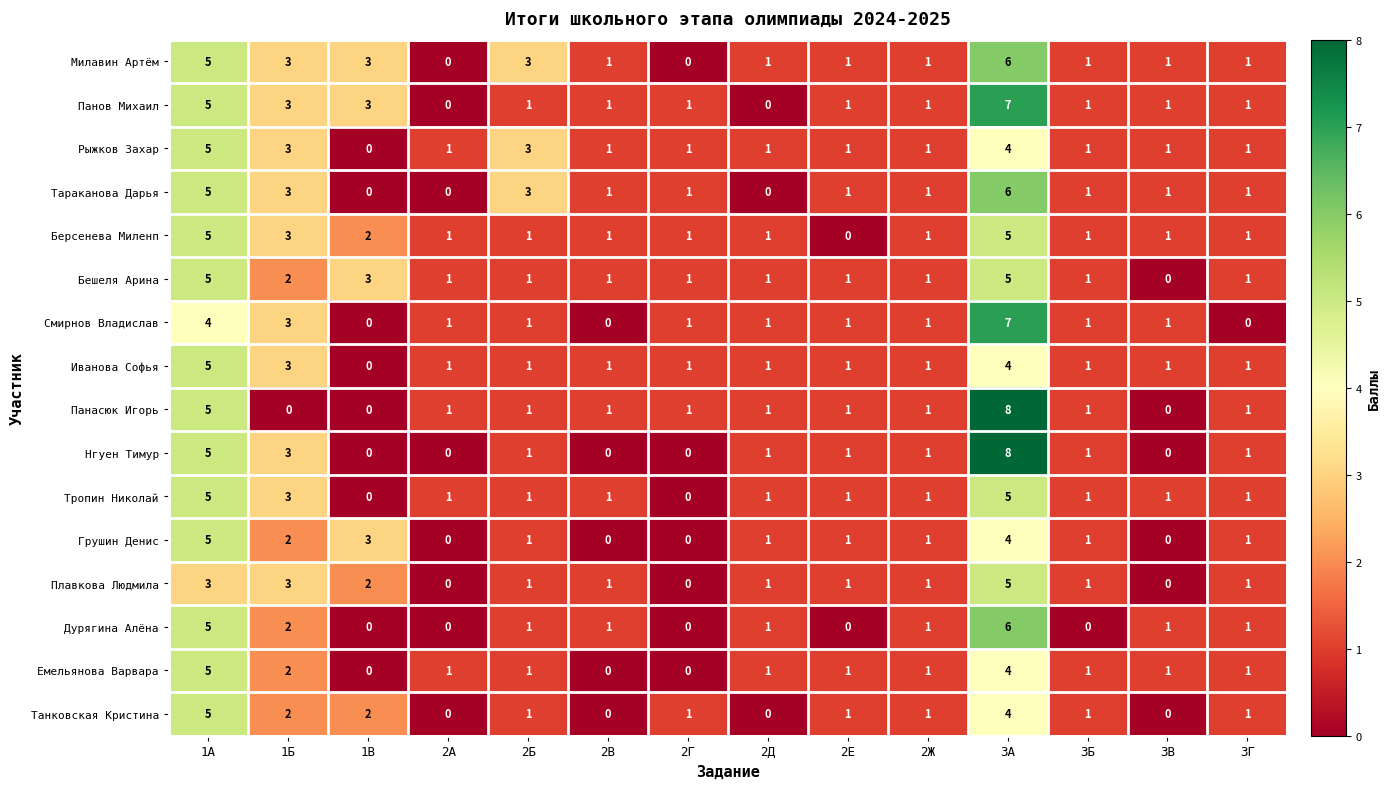

Which series has the largest total across all categories?

Милавин Артём